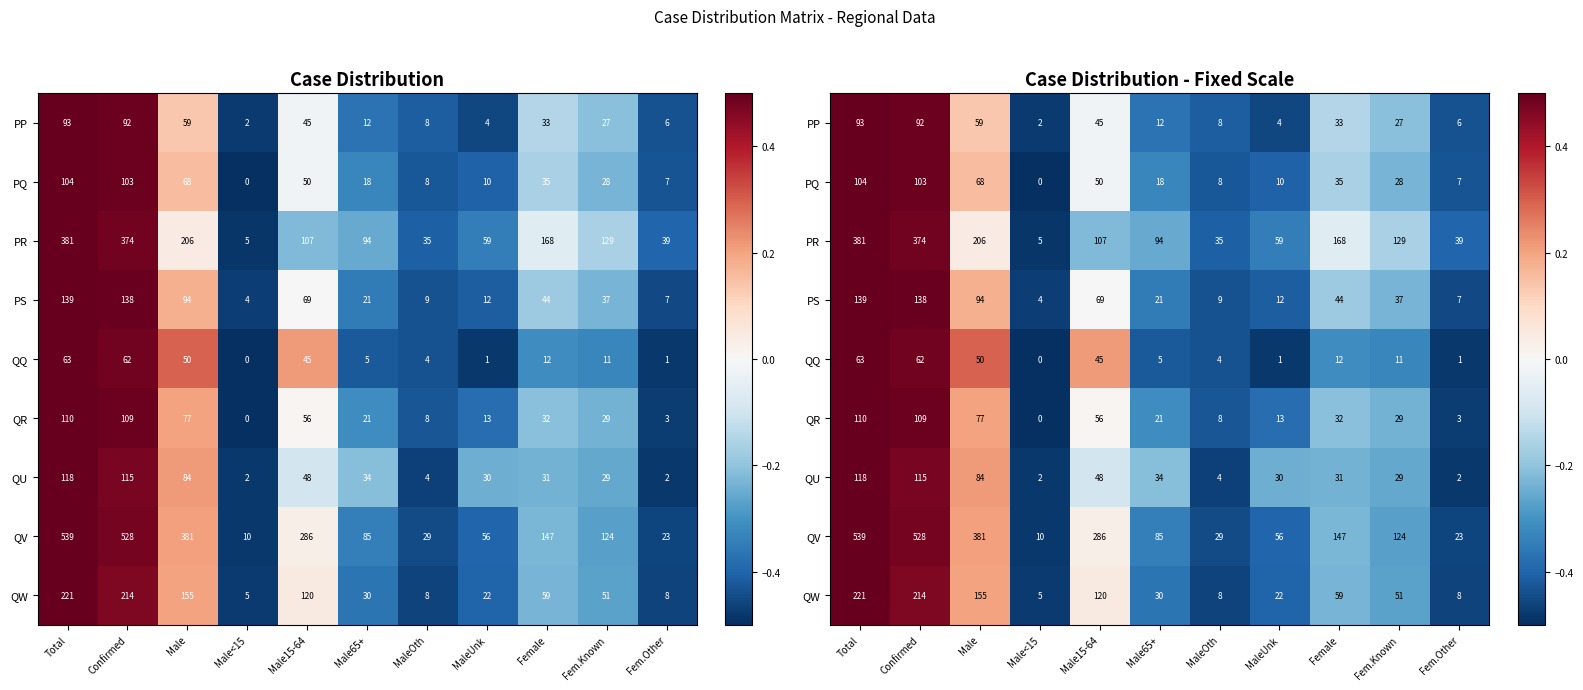

At which label is PR closest to 0?

Male